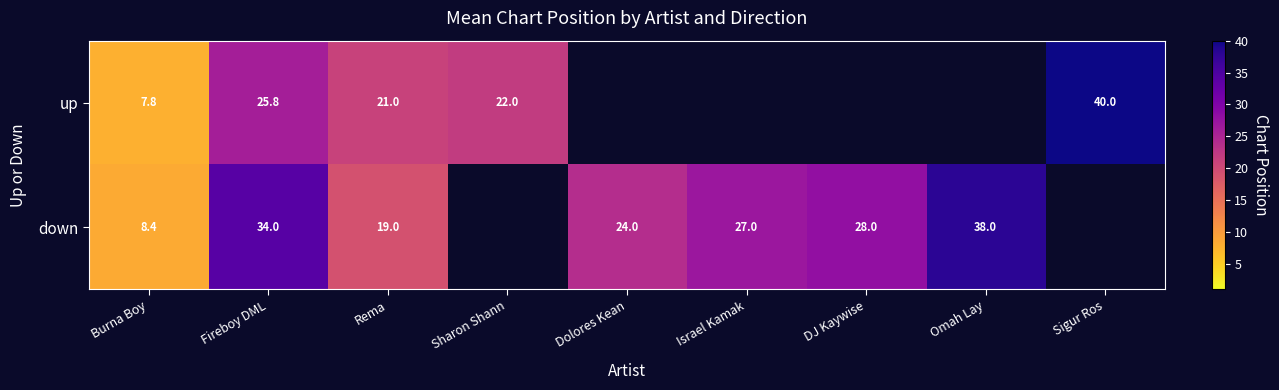

At which category is the sum across all series the highest?

Fireboy DML